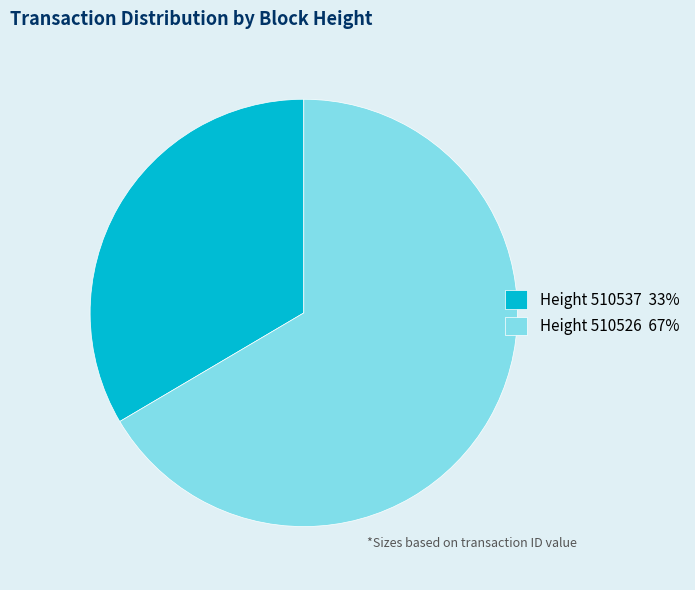

What is the majority slice?

Height 510526 67%